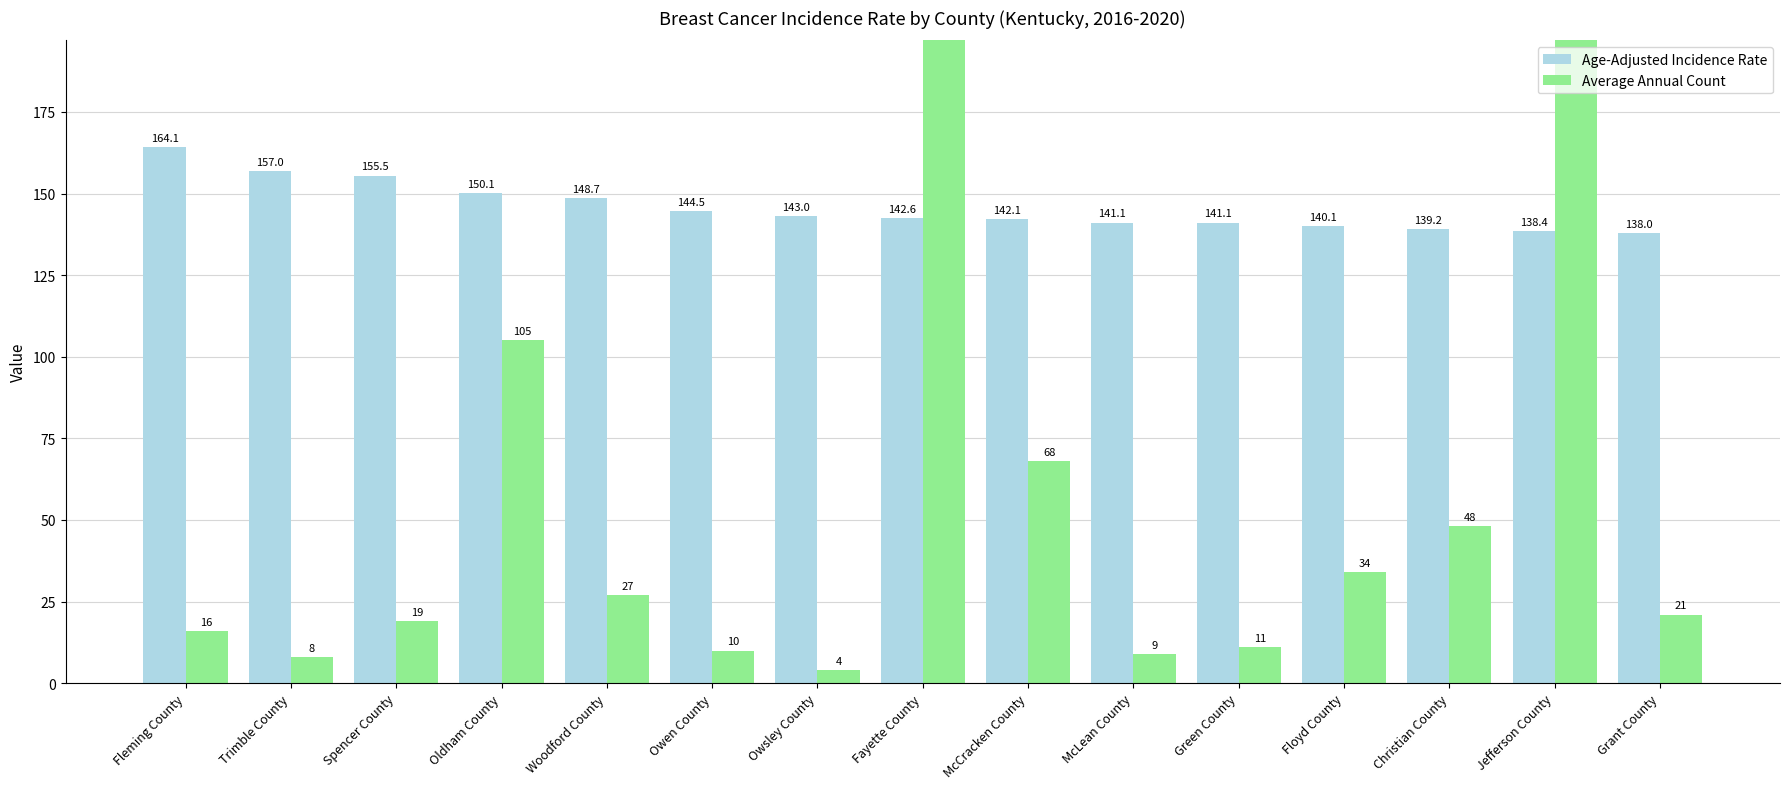

True or false: Age-Adjusted Incidence Rate has a value of 44.2 at Spencer County.

False